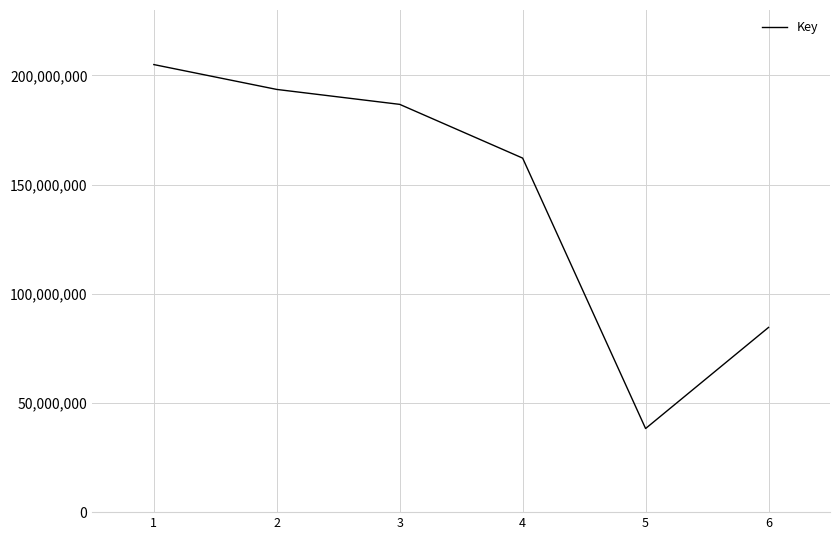

Does the chart have visible grid lines?

Yes